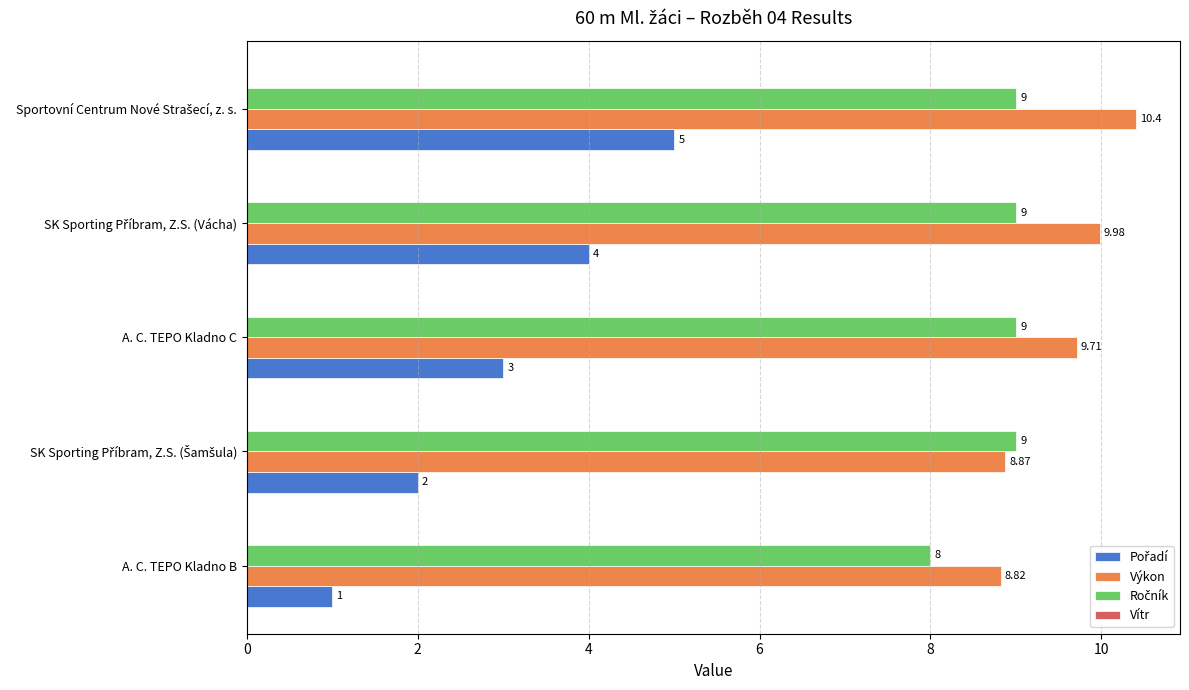

Which series has the largest total across all categories?

Výkon